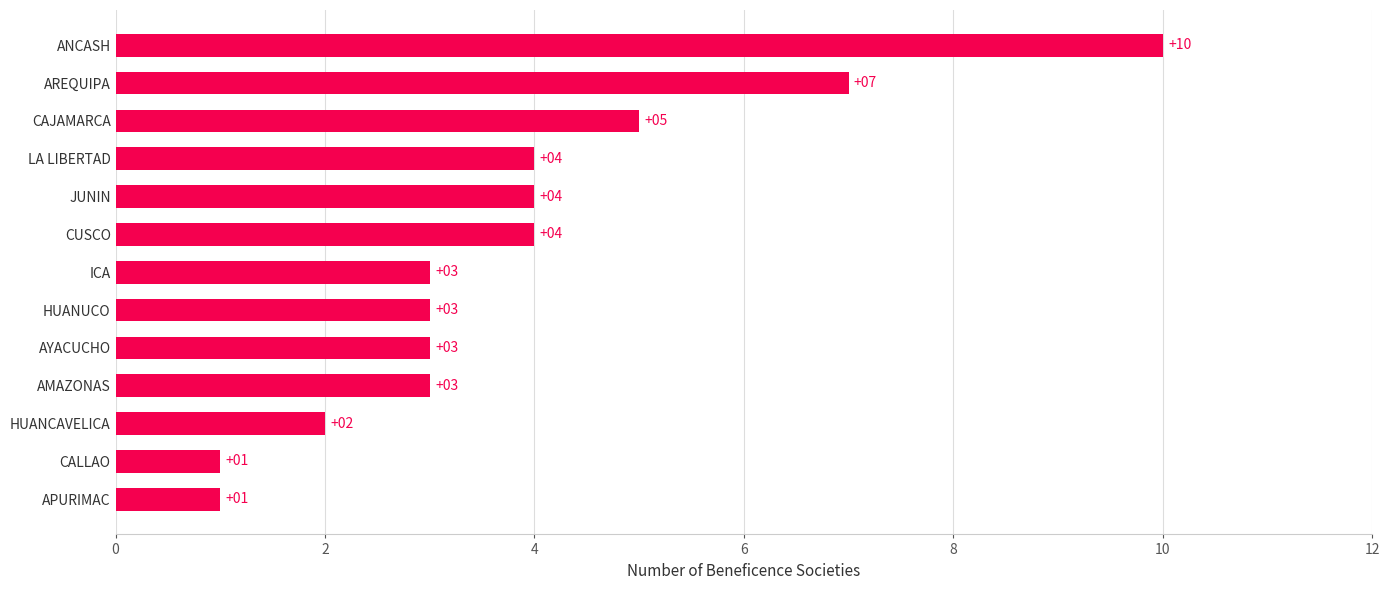

The value at APURIMAC is 1. True or false?

True